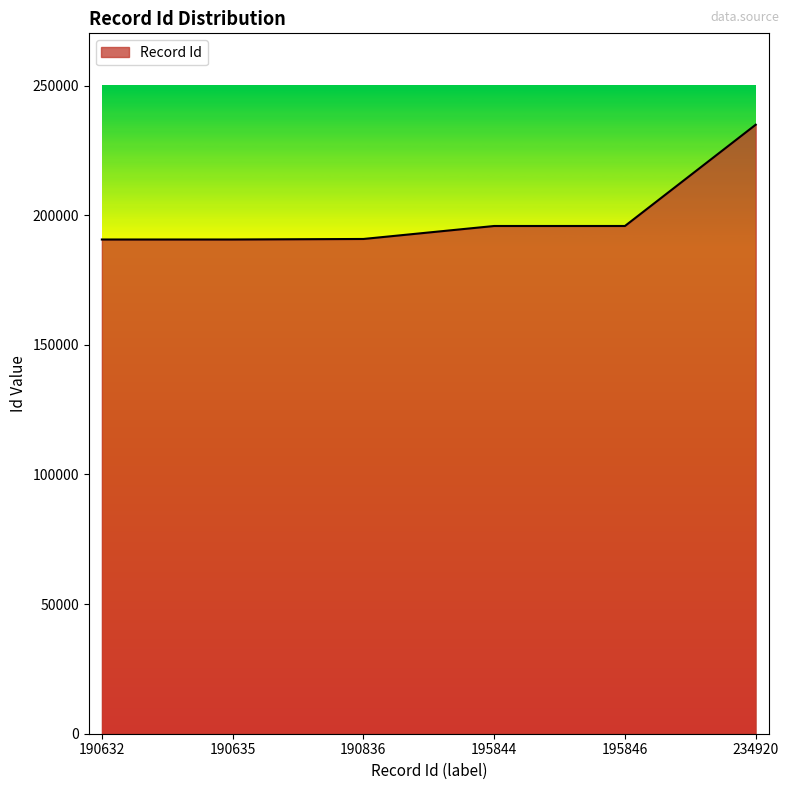

True or false: the data shows 418055 at 234920.

False